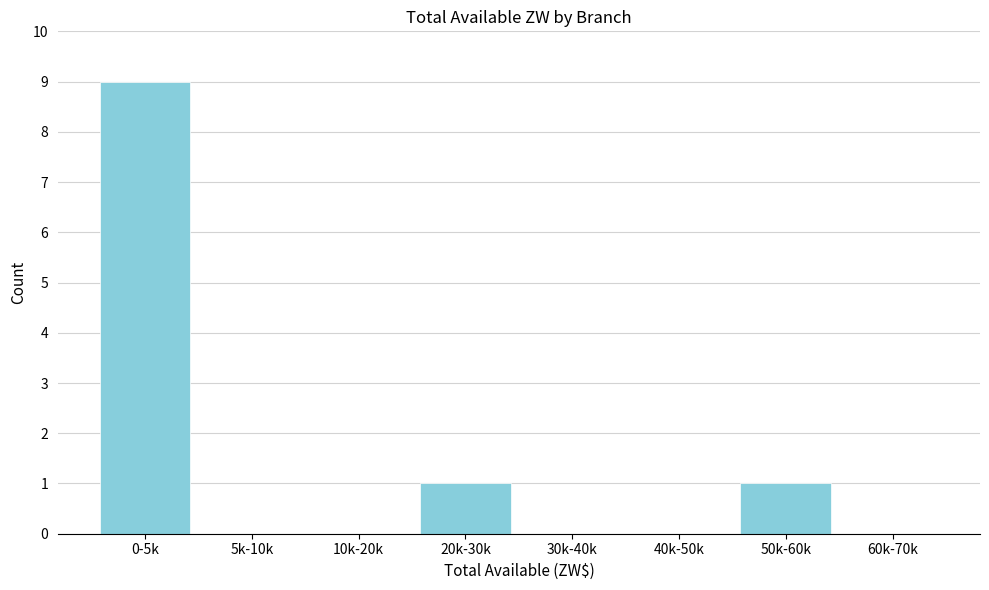

Reading left to right, extract all data points from this chart.

0-5k=9	5k-10k=0	10k-20k=0	20k-30k=1	30k-40k=0	40k-50k=0	50k-60k=1	60k-70k=0